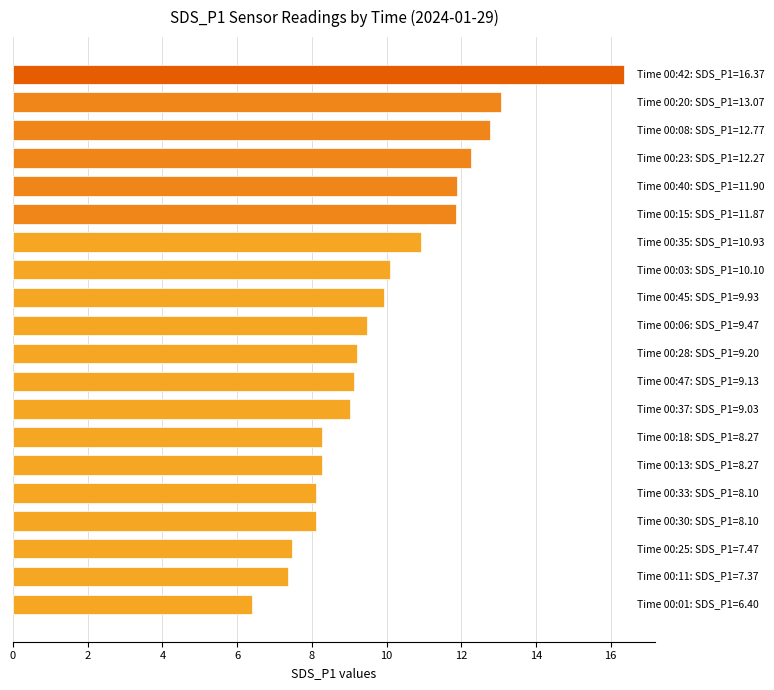

What is the maximum value shown in the chart?

16.4